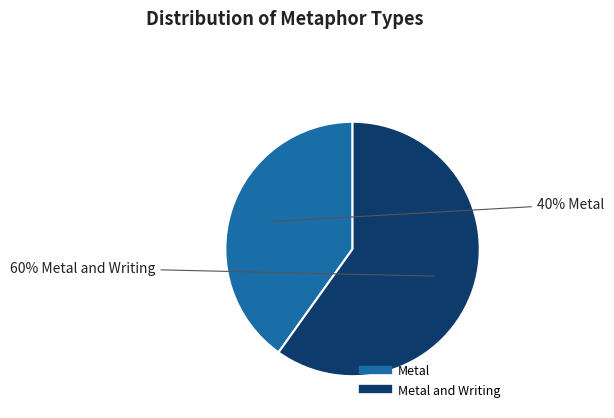

Does any single category account for the majority?

Yes